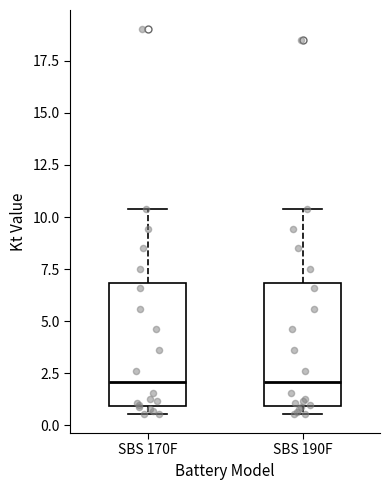

Reading left to right, transcribe this box plot: for each box, give where its median line is, the range the box spans, and where its two whiskers end, as read against the y-axis. The values are not printed on the chart, so give them approximately, as read against the axis.

SBS 170F: median 2.0, box 1.0 to 7.0, whiskers 0.5 to 10.5
SBS 190F: median 2.0, box 1.0 to 7.0, whiskers 0.5 to 10.5